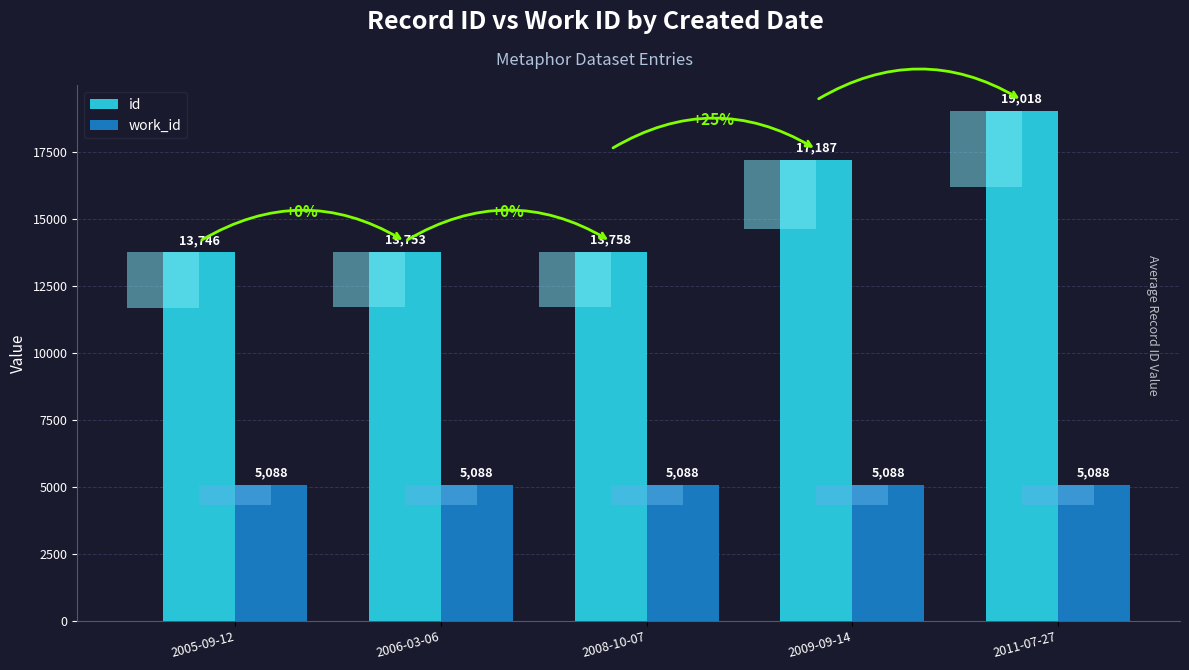

What is the value of the work_id bar at the 3rd from the left?

5088